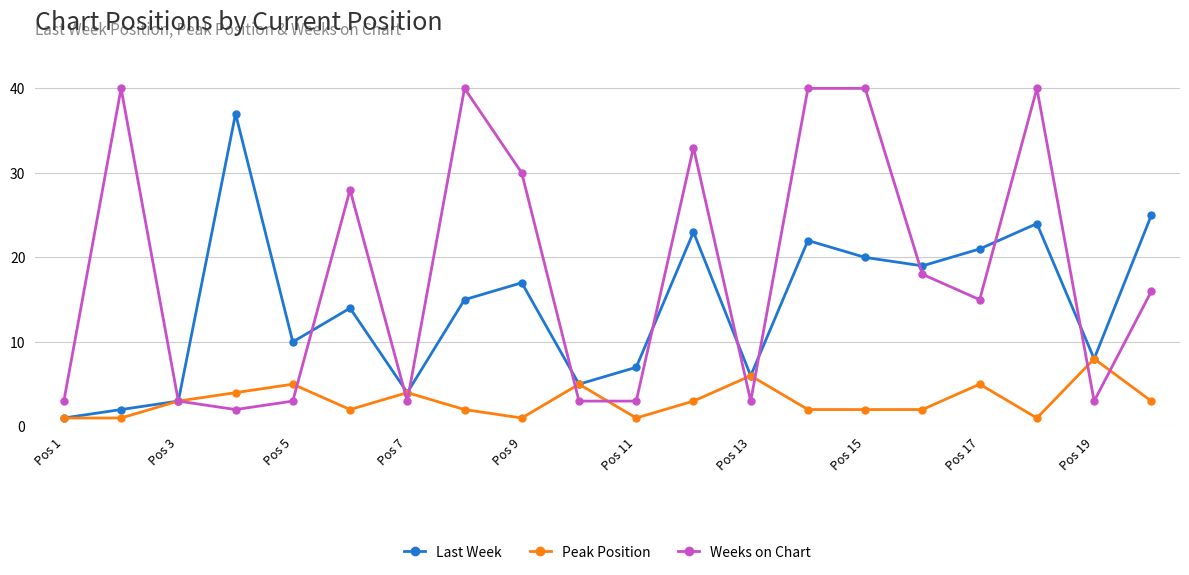

True or false: Peak Position has more than 0 points higher than both neighbors.

True